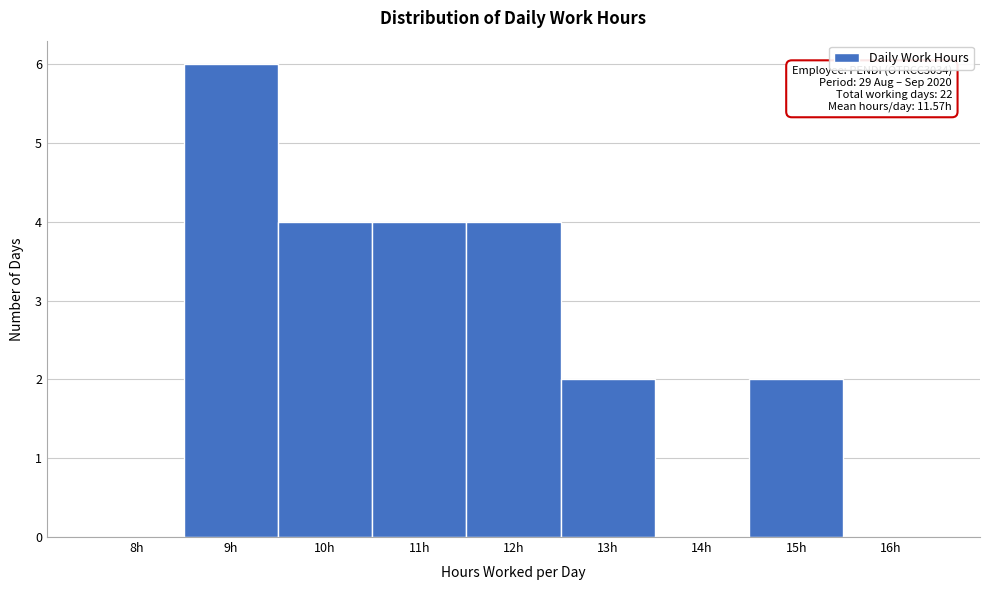

Reading right to left, what are all the values shown in this chart?

16h=0	15h=2	14h=0	13h=2	12h=4	11h=4	10h=4	9h=6	8h=0